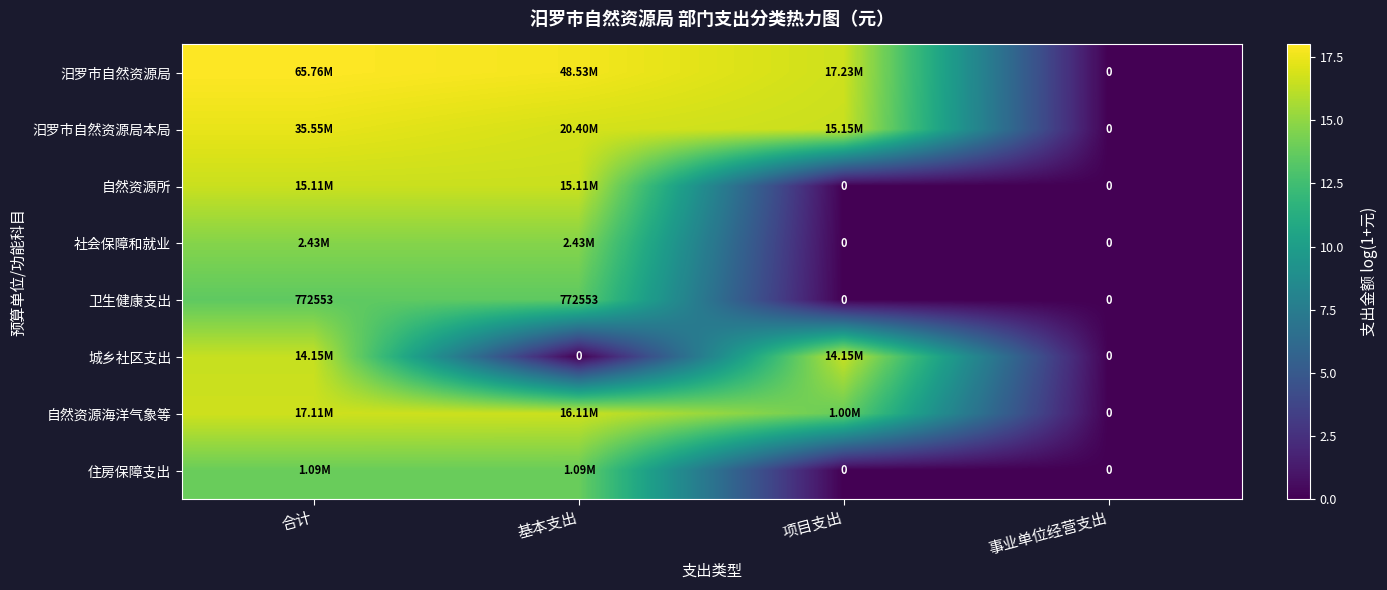

Rank the series at 合计 from highest to lowest value.

汨罗市自然资源局, 汨罗市自然资源局本局, 自然资源海洋气象等, 自然资源所, 城乡社区支出, 社会保障和就业, 住房保障支出, 卫生健康支出